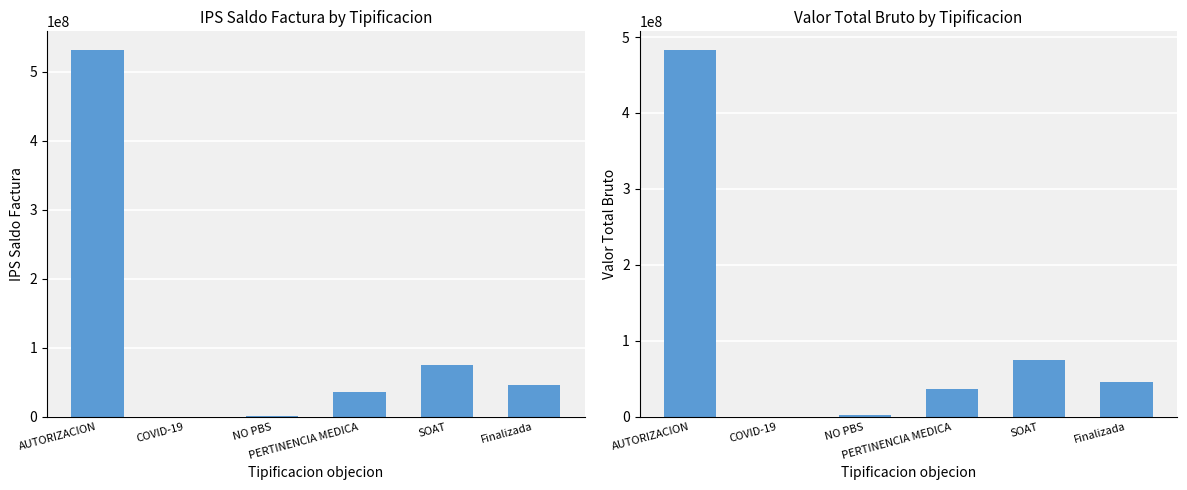

How many values in the IPS Saldo Factura series exceed 45912234?

2